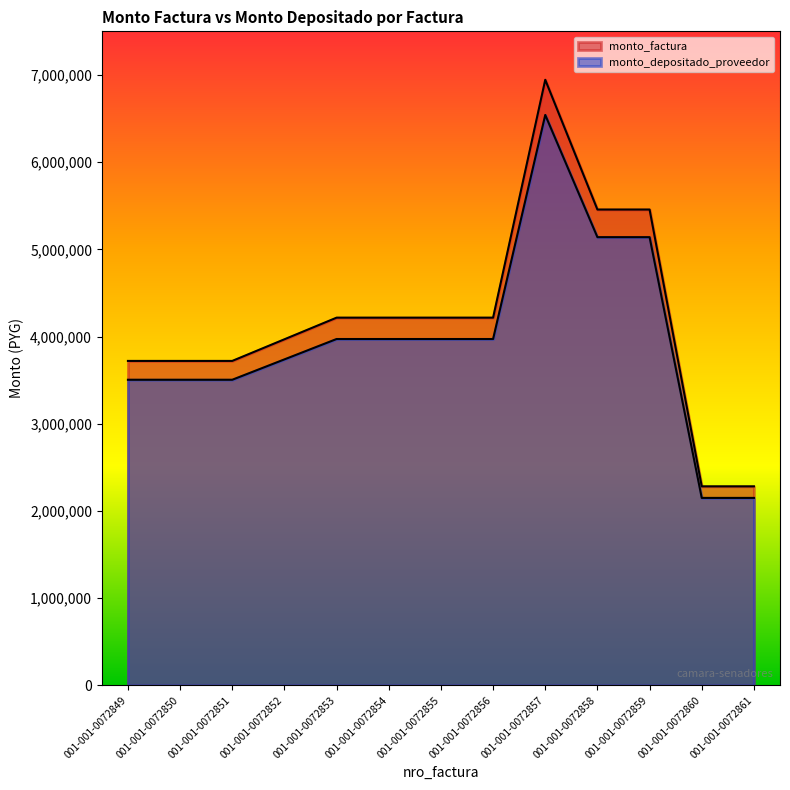

True or false: monto_depositado_proveedor has a value of 3281280 at 001-001-0072860.

False